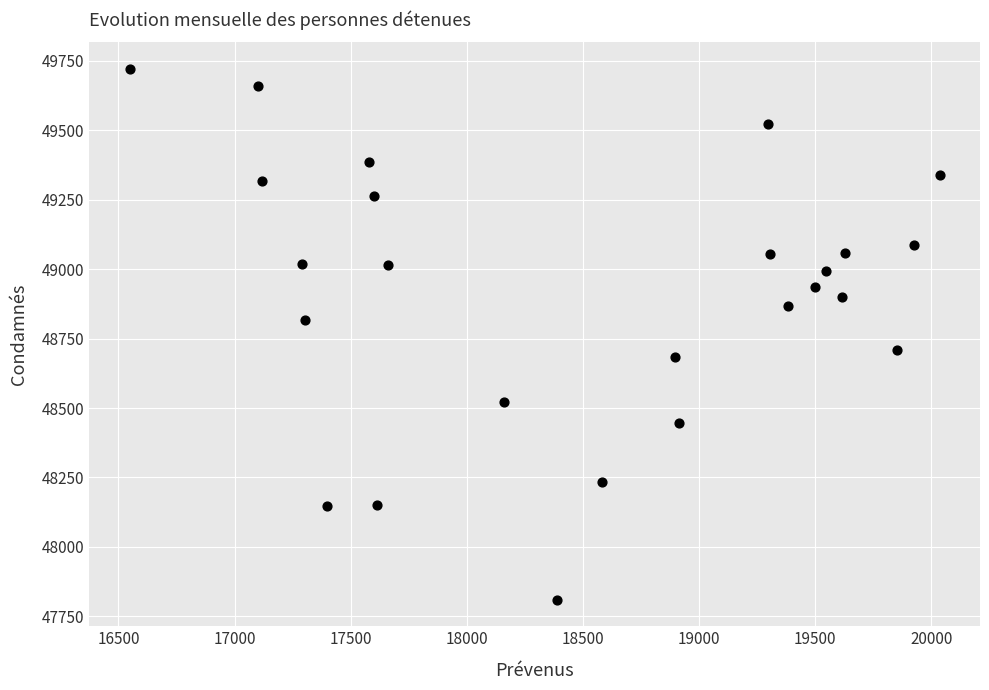

What is the range of Y values (max minus min)?

1911